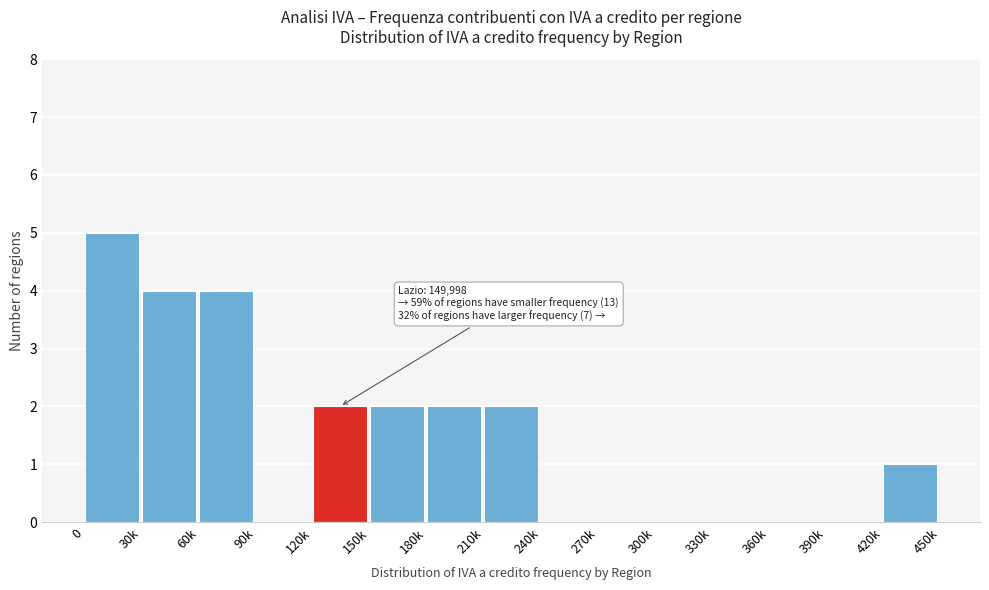

Reading left to right, what are all the values shown in this chart?

0=5	30k=4	60k=4	90k=0	120k=2	150k=2	180k=2	210k=2	240k=0	270k=0	300k=0	330k=0	360k=0	390k=0	420k=1